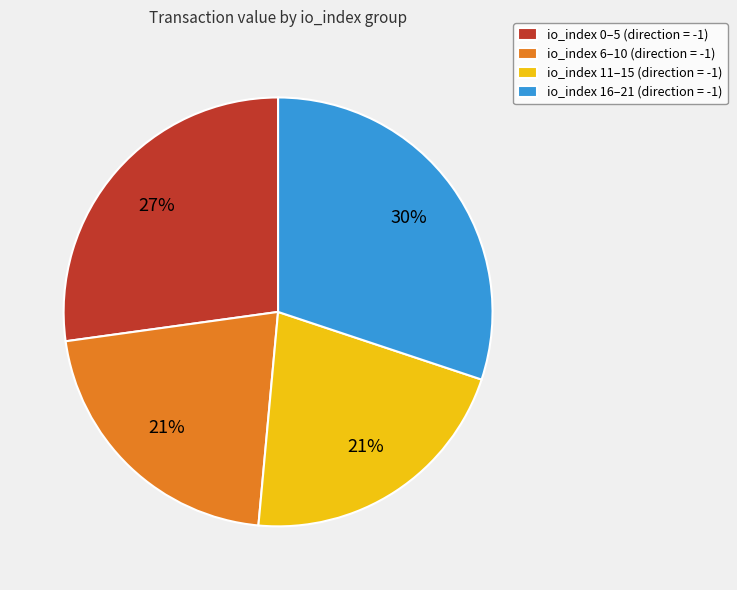

To the nearest percent, what is the average slice percentage?

25%